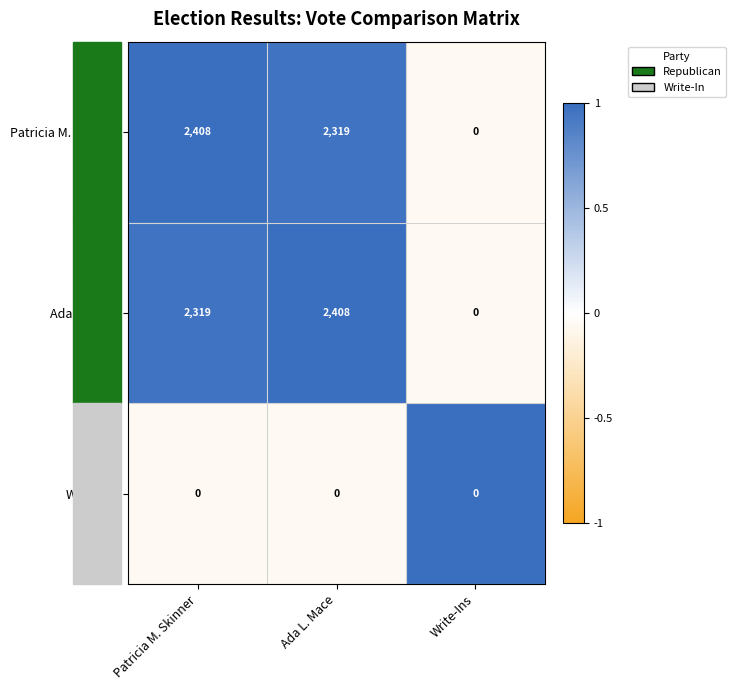

At Patricia M. Skinner, list the series in order from smallest to largest.

Write-Ins, Ada L. Mace, Patricia M. Skinner